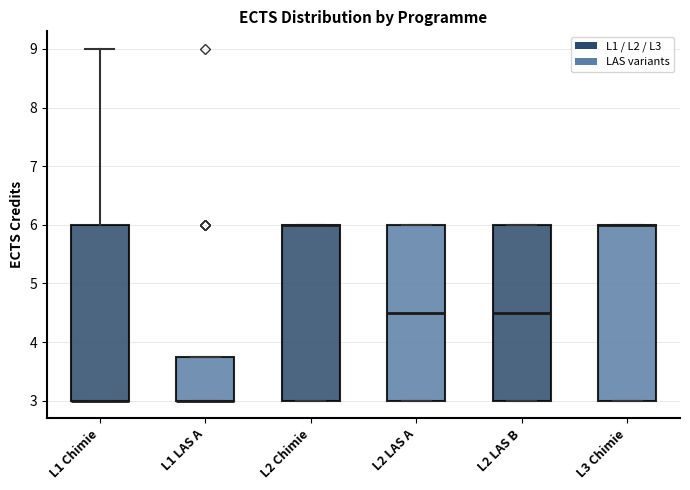

Reading left to right, read every box against the y-axis: the position of its median line, the range the box covers, and the ends of its whiskers. The values are not printed on the chart, so give them approximately, as read against the axis.

L1 Chimie: median 3.0 (drawn on the box's lower edge), box 3.0 to 6.0, whiskers 3.0 to 9.0
L1 LAS A: median 3.0 (drawn on the box's lower edge), box 3.0 to 3.8, whiskers 3.0 to 3.8
L2 Chimie: median 6.0 (drawn on the box's upper edge), box 3.0 to 6.0, whiskers 3.0 to 6.0
L2 LAS A: median 4.5, box 3.0 to 6.0, whiskers 3.0 to 6.0
L2 LAS B: median 4.5, box 3.0 to 6.0, whiskers 3.0 to 6.0
L3 Chimie: median 6.0 (drawn on the box's upper edge), box 3.0 to 6.0, whiskers 3.0 to 6.0